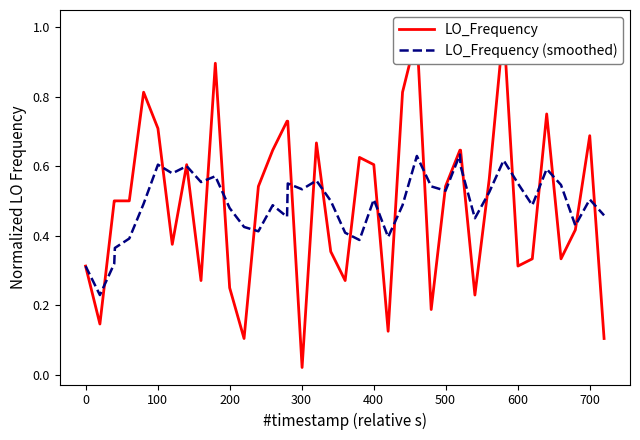

What is the sum of all LO_Frequency values?

19.8